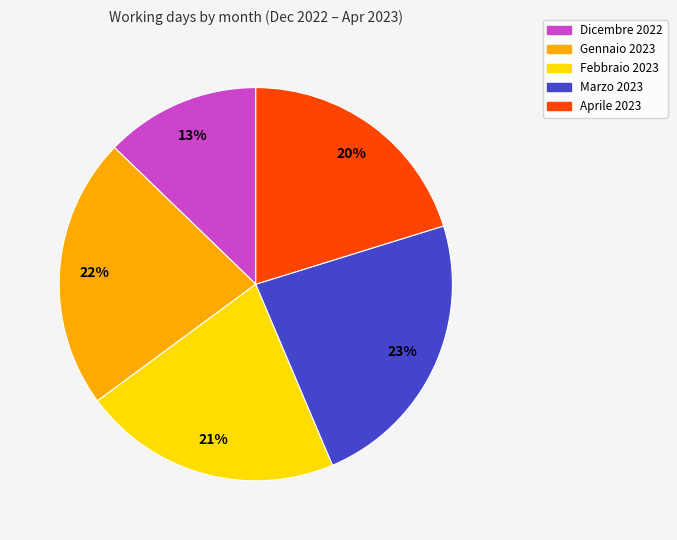

Do Marzo 2023 and Gennaio 2023 together represent more than half of the pie?

No